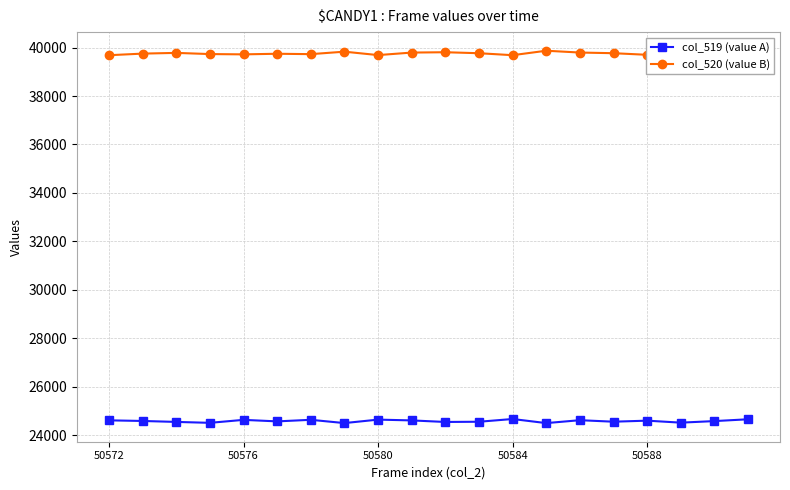

List the series in order of their peak value, lowest first.

col_519 (value A), col_520 (value B)